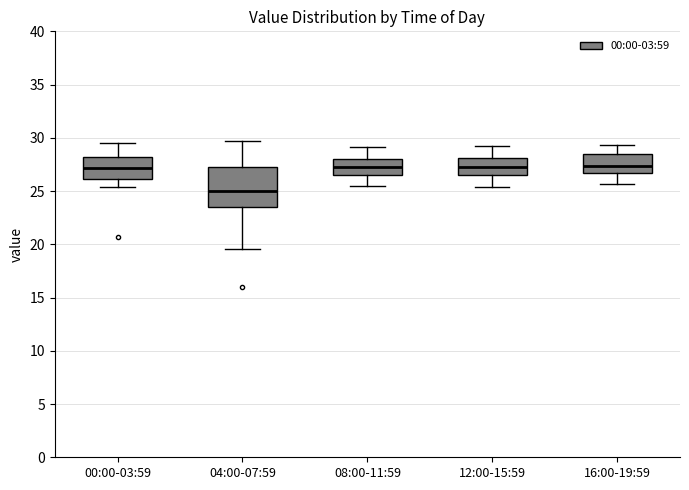

Reading left to right, read every box against the y-axis: the position of its median line, the range the box covers, and the ends of its whiskers. The values are not printed on the chart, so give them approximately, as read against the axis.

00:00-03:59: median 27.0, box 26.0 to 28.0, whiskers 25.5 to 29.5
04:00-07:59: median 25.0, box 23.5 to 27.5, whiskers 19.5 to 29.5
08:00-11:59: median 27.5, box 26.5 to 28.0, whiskers 25.5 to 29.0
12:00-15:59: median 27.5, box 26.5 to 28.0, whiskers 25.5 to 29.0
16:00-19:59: median 27.5, box 26.5 to 28.5, whiskers 25.5 to 29.5